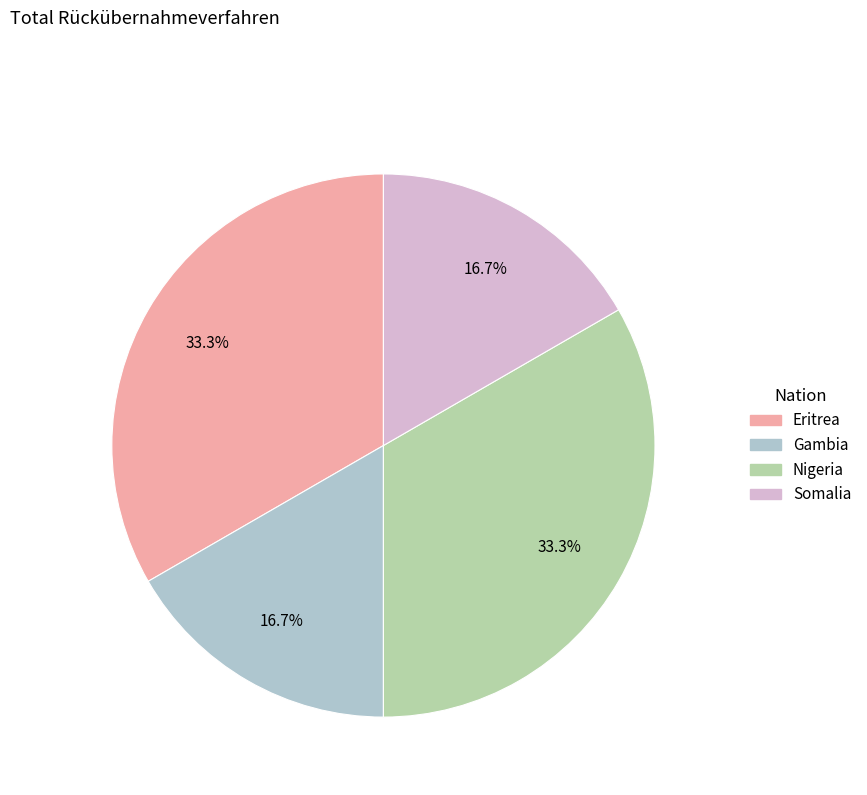

Is there any slice that represents more than half of the pie?

No